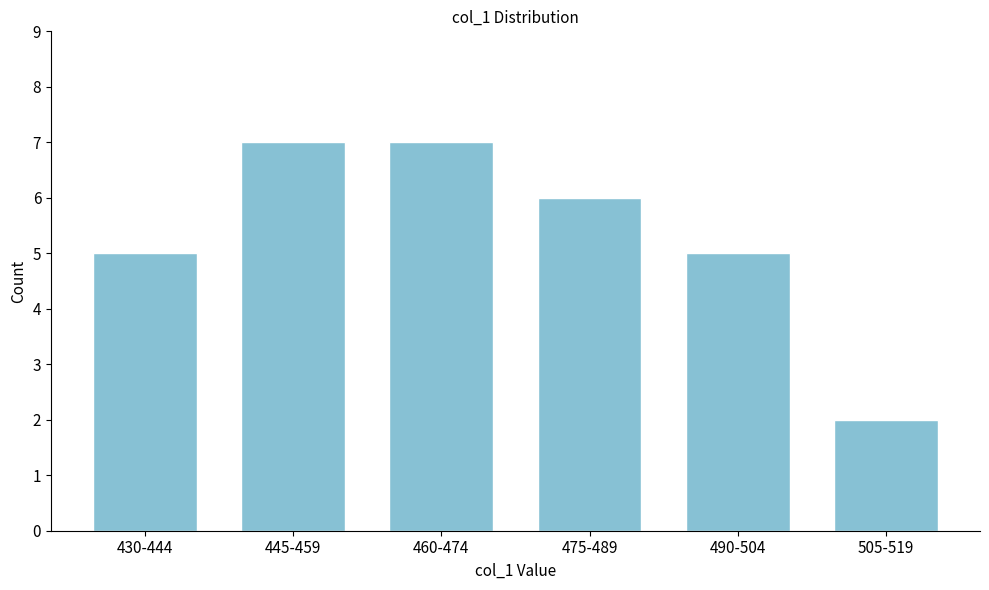

Reading right to left, list all the values displayed in this chart.

2	5	6	7	7	5